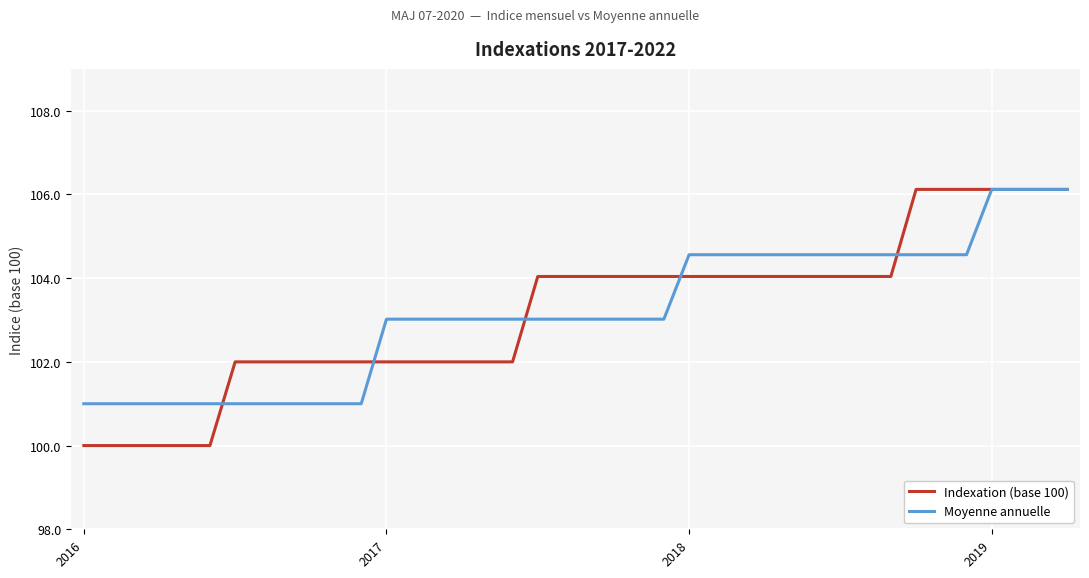

What is the highest value of the Moyenne annuelle series?

106.1